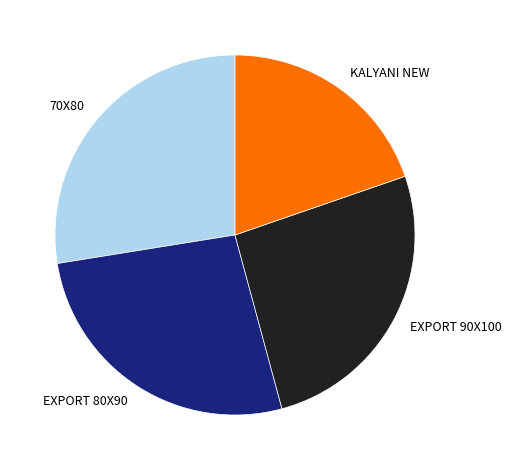

Count the number of slices in the pie.

4